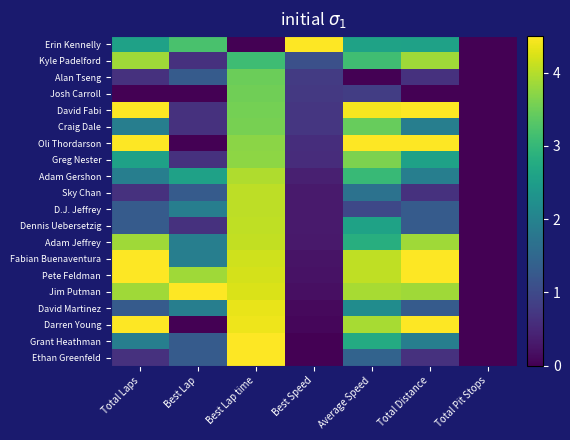

At which category is the sum across all series the highest?

Best Lap time